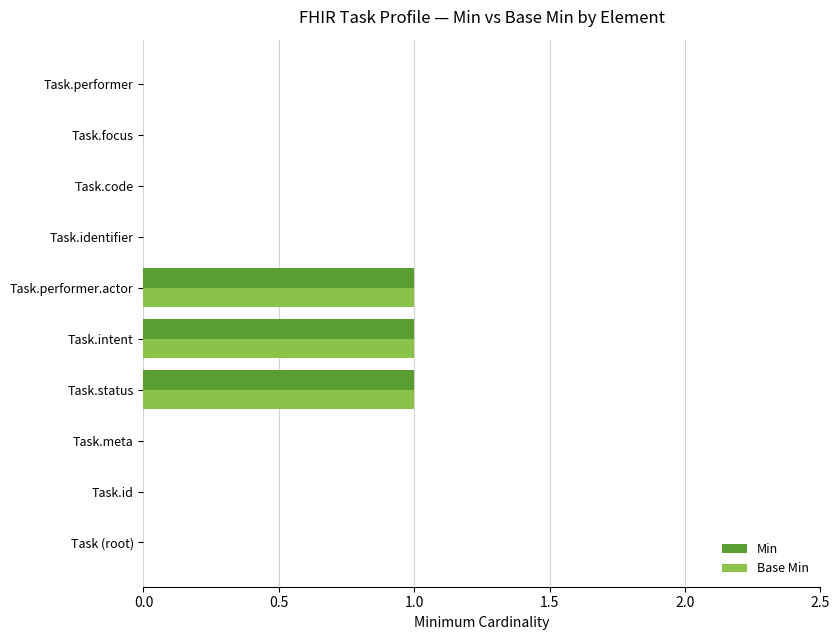

The Min series shows 2 at Task.performer.actor. True or false?

False